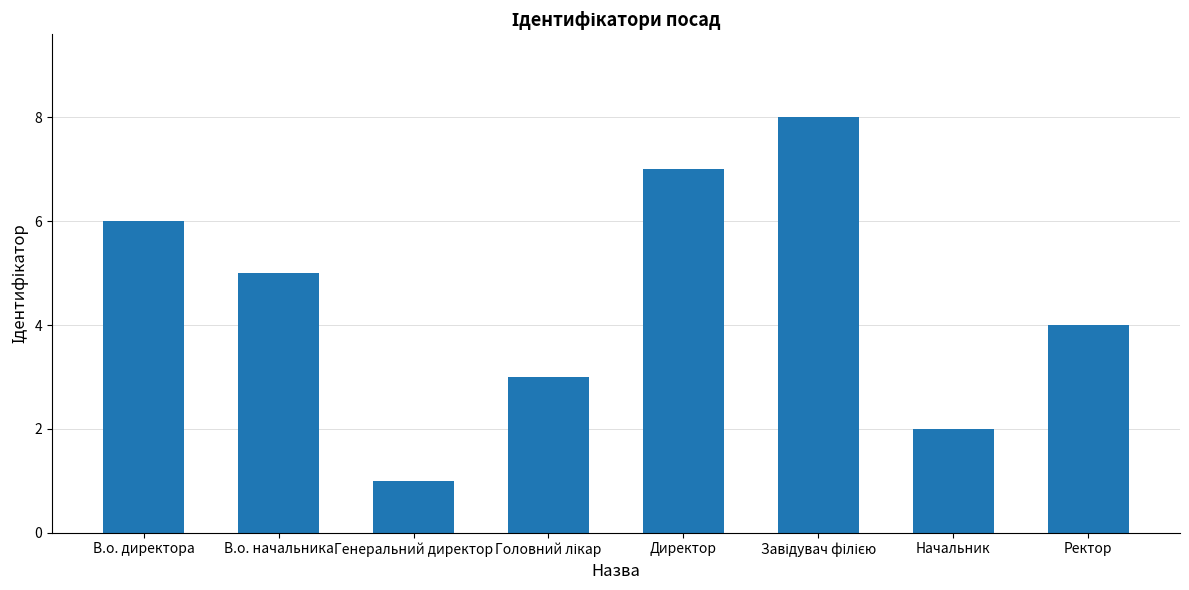

At which label does the data first exceed 5?

В.о. директора